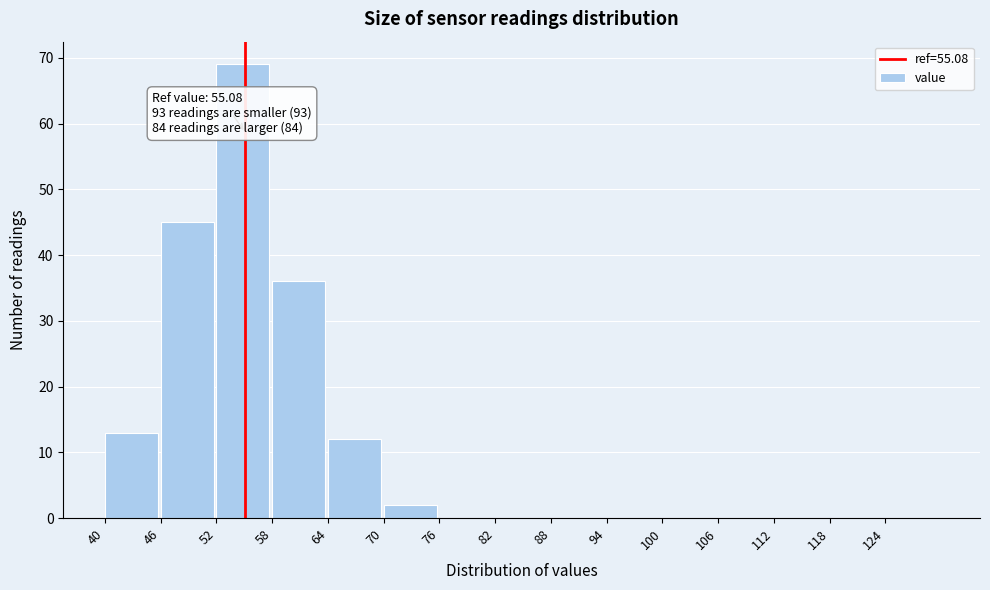

Which range on the x-axis has the tallest bar?

52 to 58